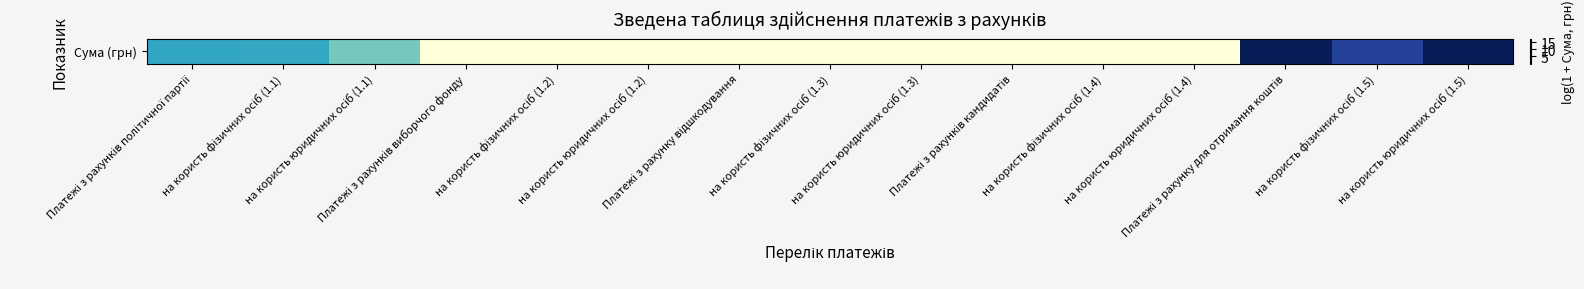

What is the change in value from на користь фізичних осіб (1.1) to на користь юридичних осіб (1.1)?

-2.6